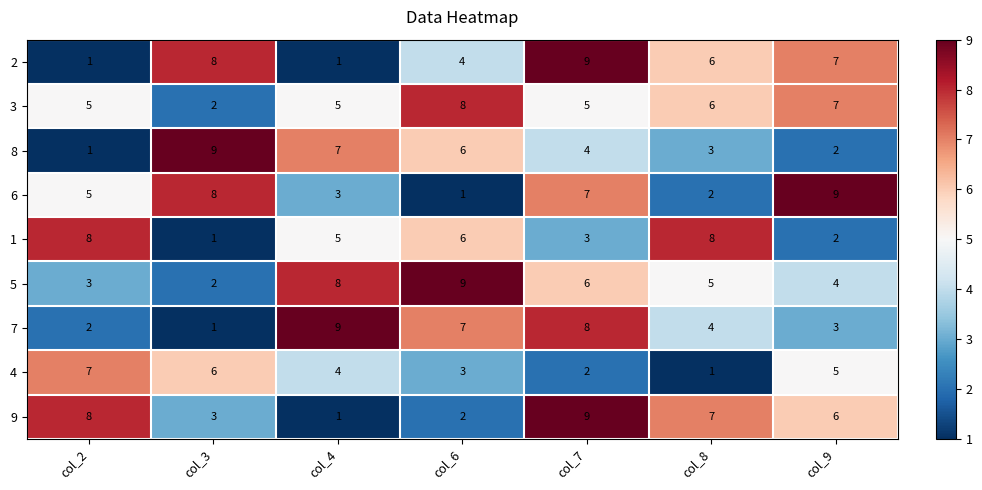

Rank the categories by 7 value from lowest to highest.

col_3, col_2, col_9, col_8, col_6, col_7, col_4